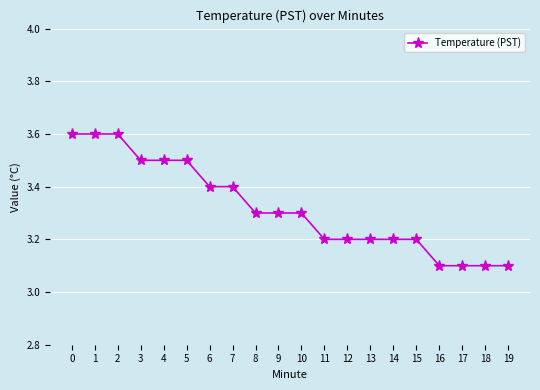

Reading left to right, extract all data points from this chart.

3.6	3.6	3.6	3.5	3.5	3.5	3.4	3.4	3.3	3.3	3.3	3.2	3.2	3.2	3.2	3.2	3.1	3.1	3.1	3.1